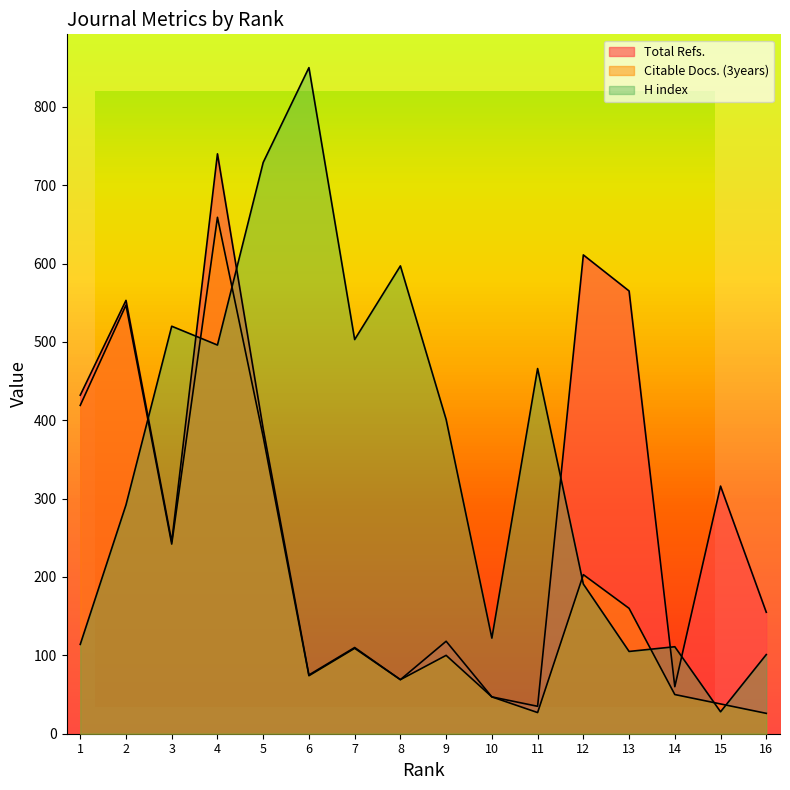

List the series in order of their peak value, lowest first.

Citable Docs. (3years), Total Refs., H index